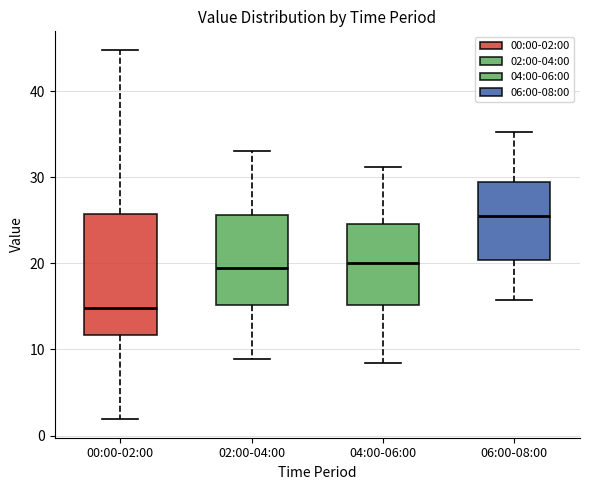

Reading left to right, read every box against the y-axis: the position of its median line, the range the box covers, and the ends of its whiskers. The values are not printed on the chart, so give them approximately, as read against the axis.

00:00-02:00: median 15, box 12 to 26, whiskers 2 to 45
02:00-04:00: median 20, box 15 to 26, whiskers 9 to 33
04:00-06:00: median 20, box 15 to 25, whiskers 8 to 31
06:00-08:00: median 25, box 20 to 29, whiskers 16 to 35